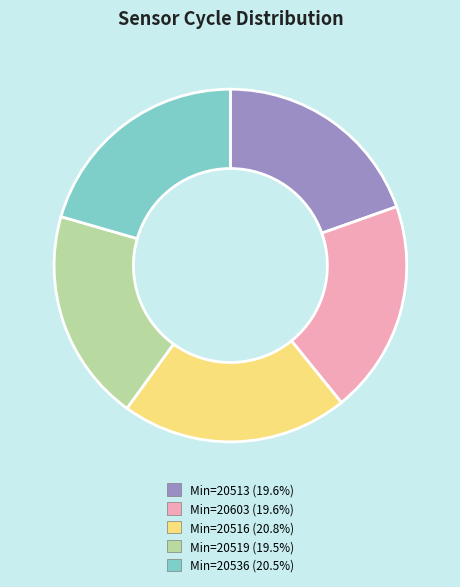

Is there any slice that represents more than half of the pie?

No